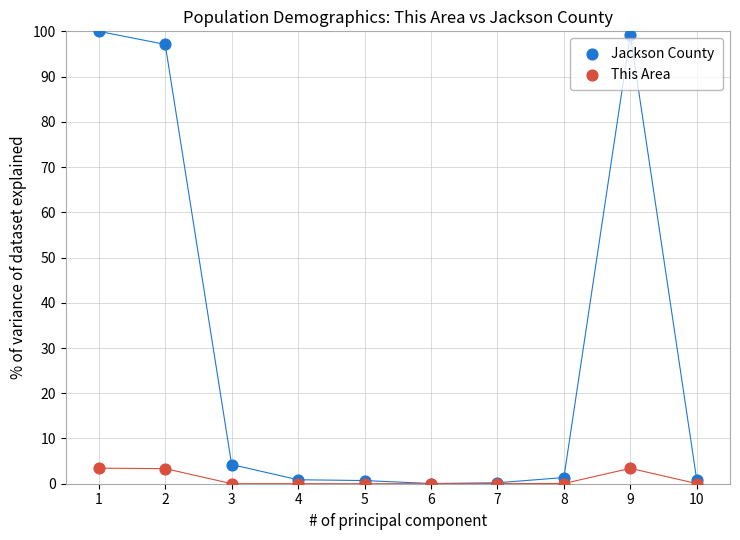

Which series contains the highest Y value?

Jackson County